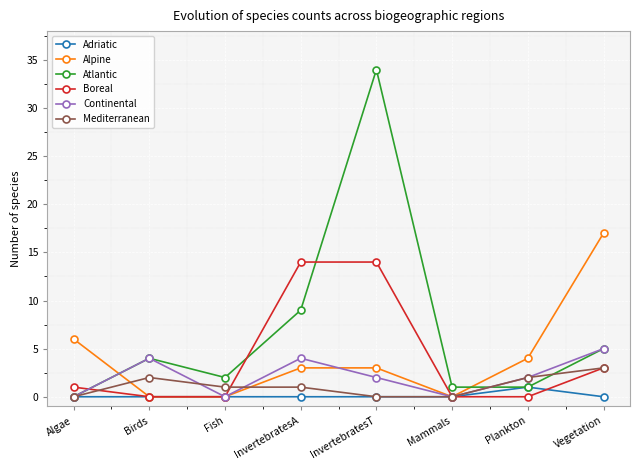

The value of Continental at Mammals is 0. True or false?

True